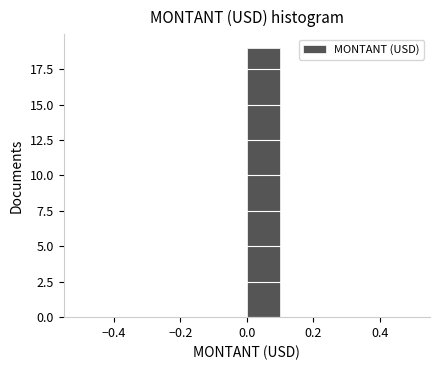

How tall is the bar that spans 0.0 to 0.1 on the x-axis? The values are not printed on the chart, so give them approximately, as read against the axis.

19